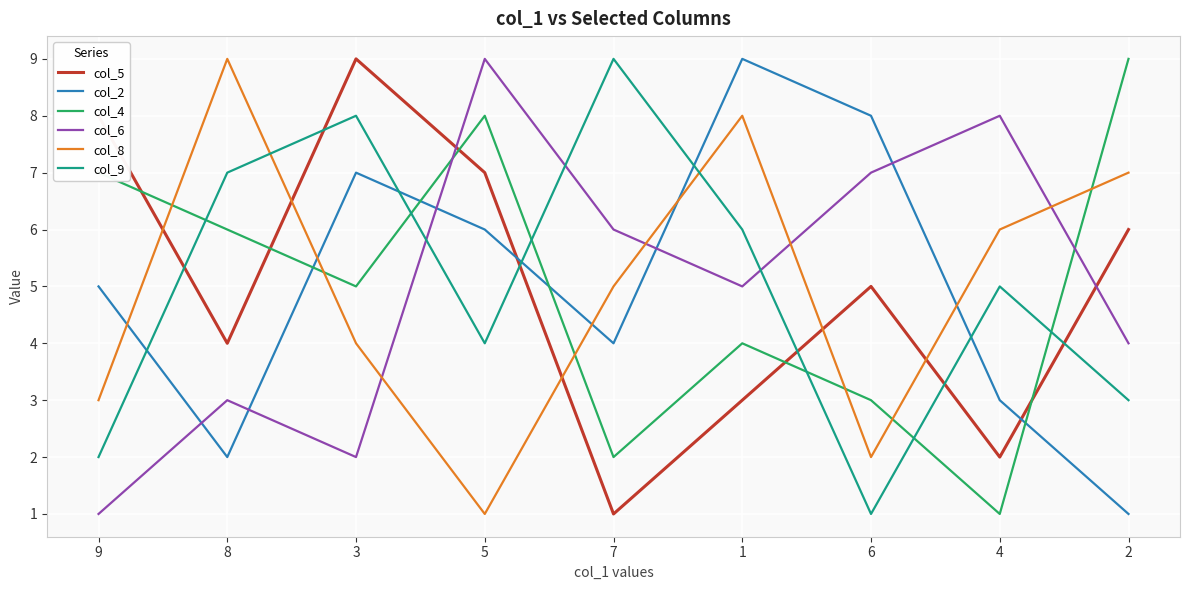

Where is col_4 nearest to the value 5?

3